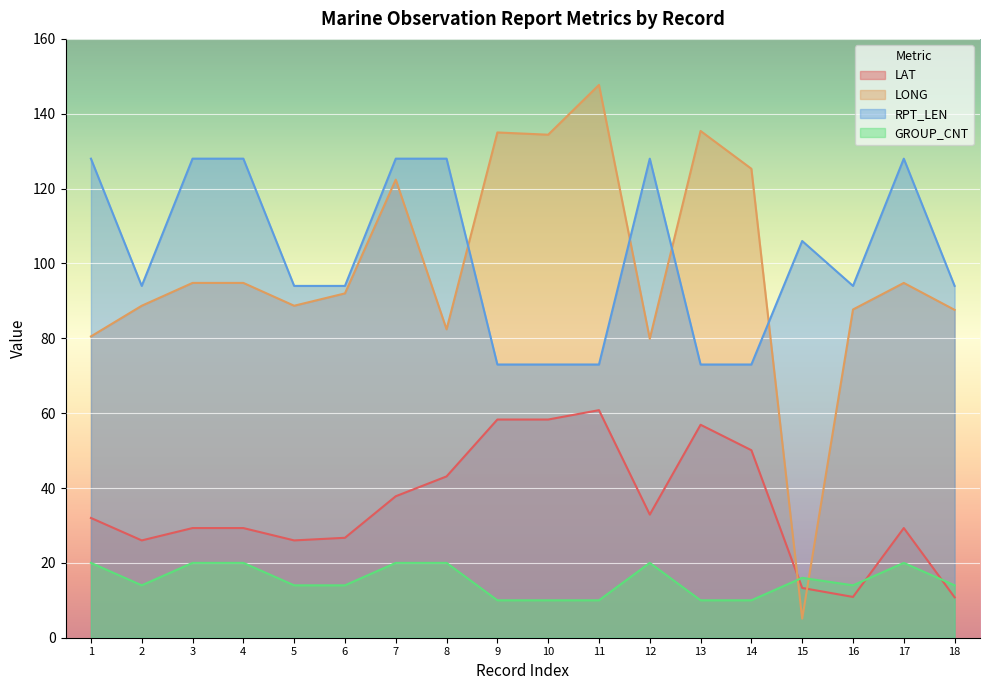

At which category does LONG reach its first local valley?

5